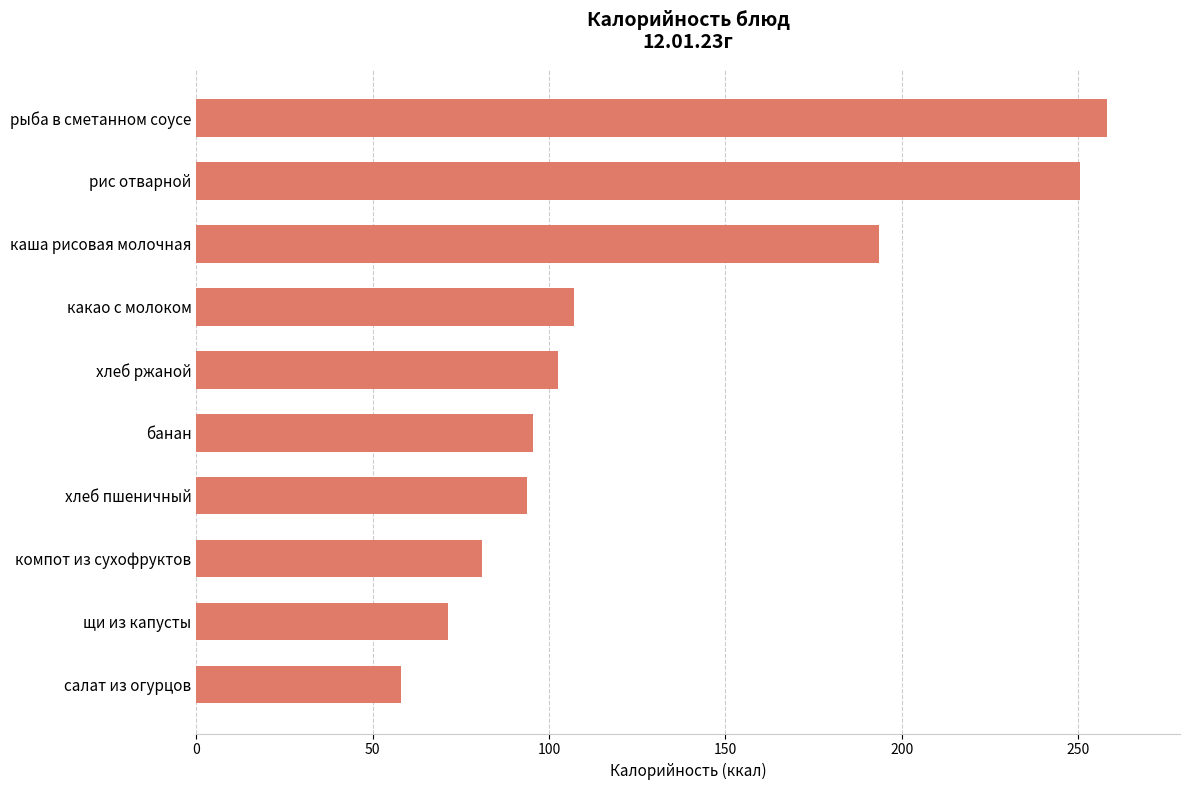

The chart shows a value of 113.5 at каша рисовая молочная. True or false?

False